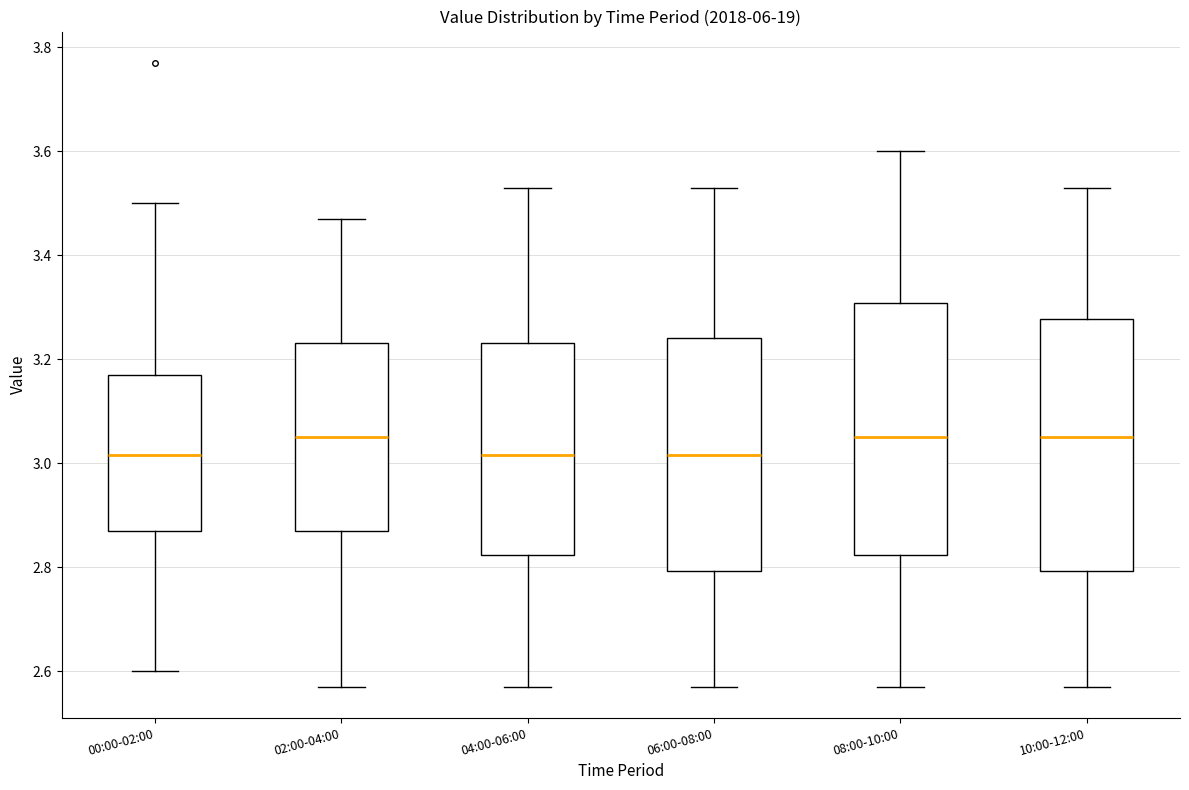

Where does the lower whisker of the box for 00:00-02:00 end on the y-axis? The values are not printed on the chart, so give them approximately, as read against the axis.

2.60